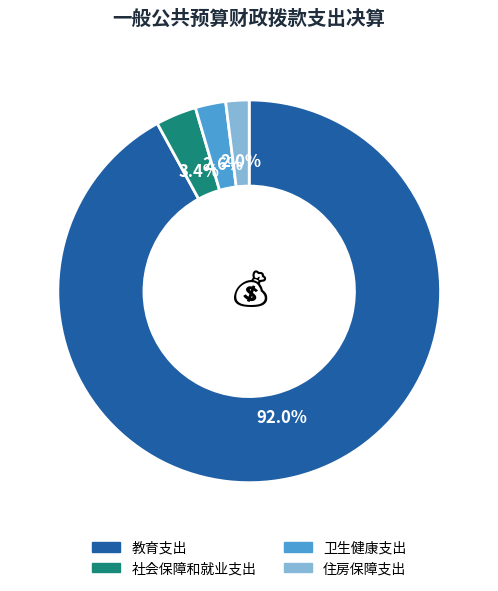

Is it true that 住房保障支出 is 2% of the pie?

True